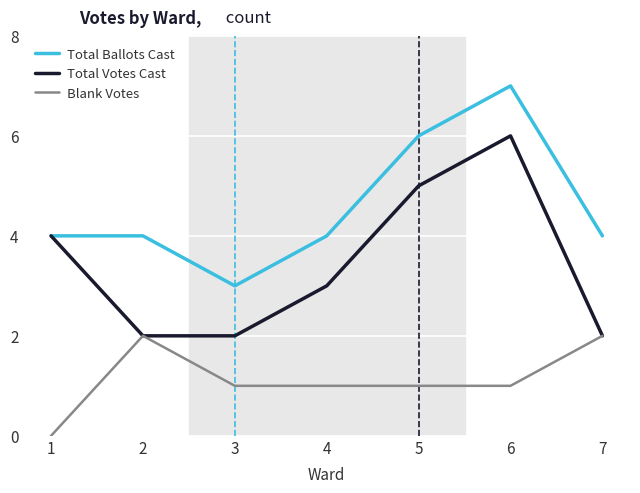

Reading left to right, what are all the values shown in this chart?

Total Ballots Cast: 4	4	3	4	6	7	4
Total Votes Cast: 4	2	2	3	5	6	2
Blank Votes: 0	2	1	1	1	1	2